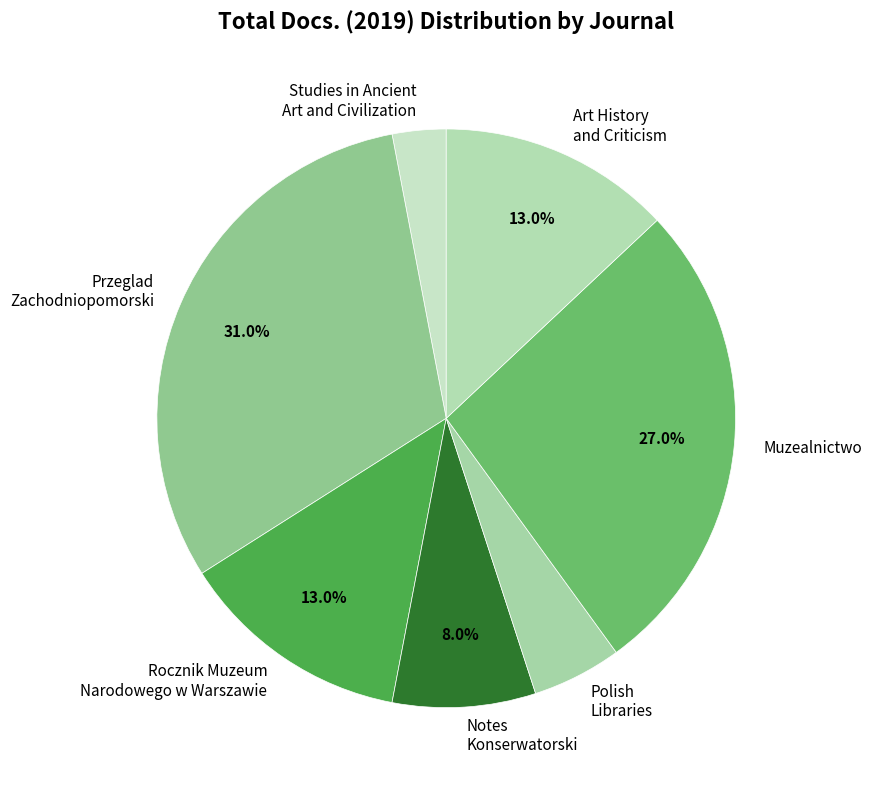

To the nearest percent, what portion does Studies in Ancient Art and Civilization represent?

3%